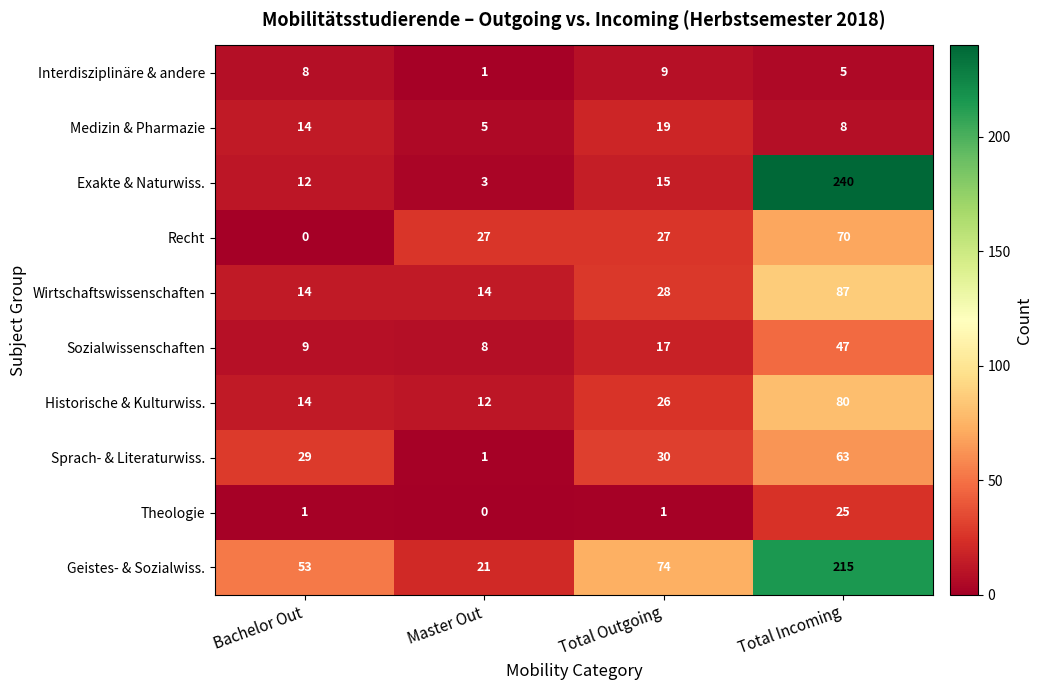

The Theologie series shows -8 at Master Out. True or false?

False